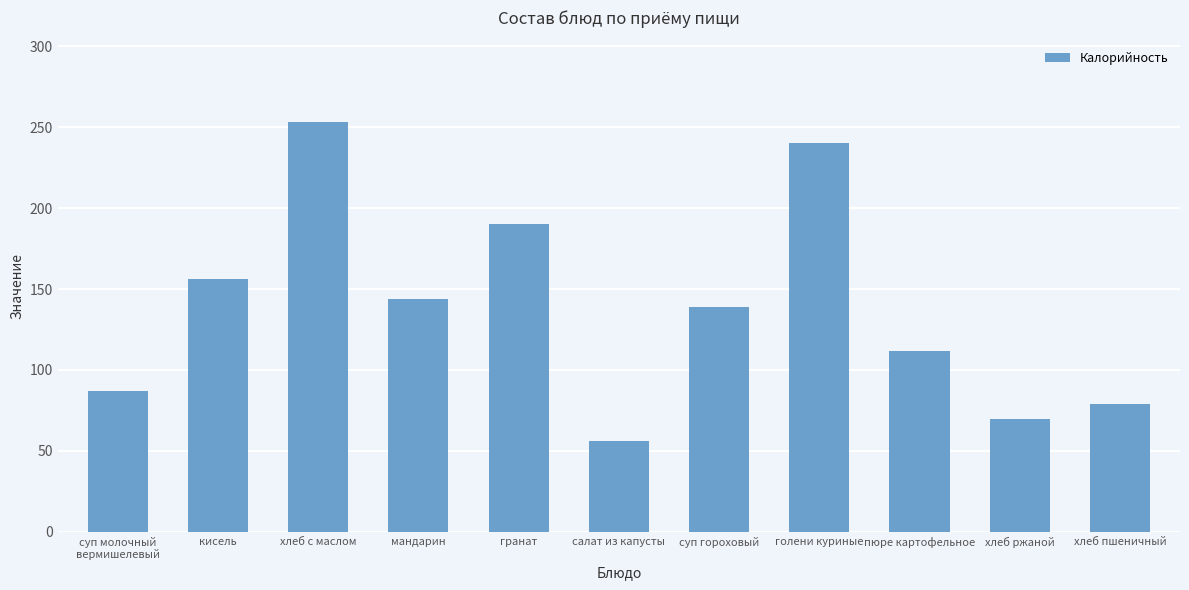

List the labels in order of value, largest first.

хлеб с маслом, голени куриные, гранат, кисель, мандарин, суп гороховый, пюре картофельное, суп молочный
вермишелевый, хлеб пшеничный, хлеб ржаной, салат из капусты